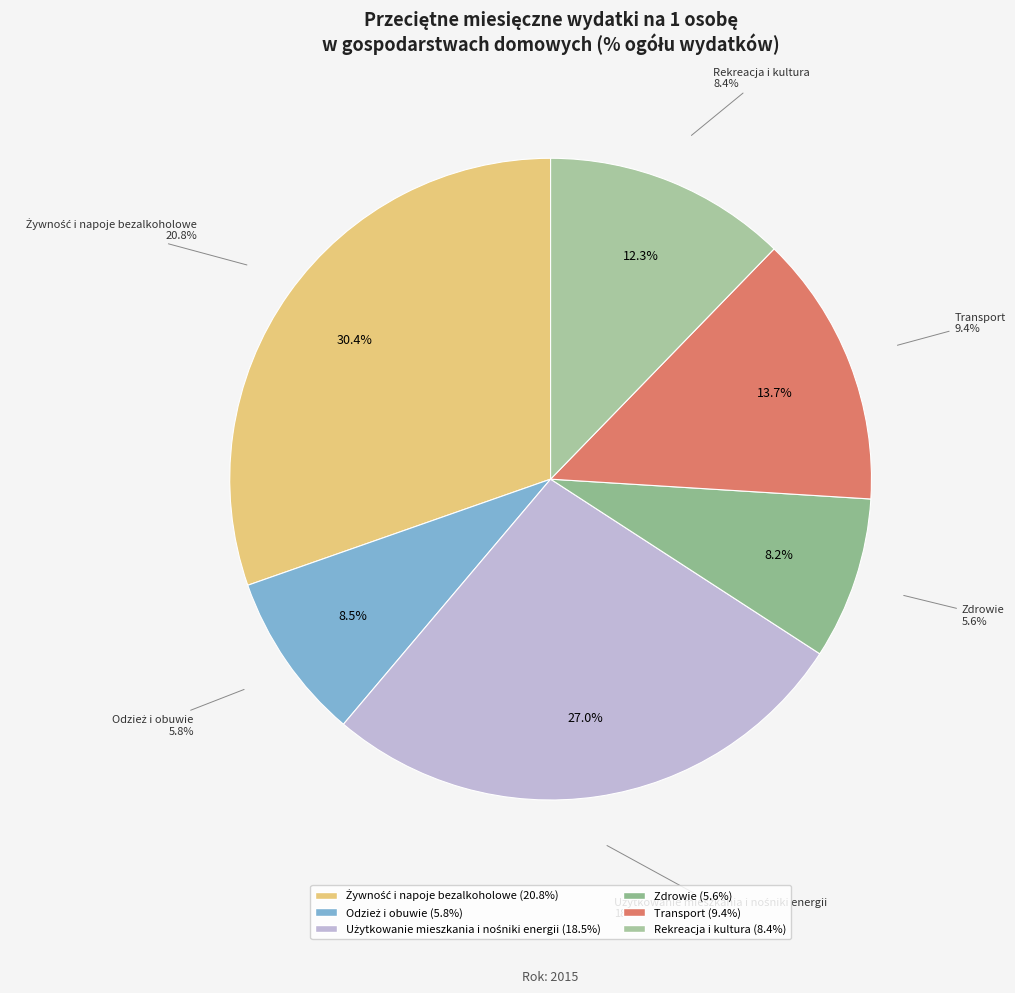

To the nearest percent, what is the average slice percentage?

17%